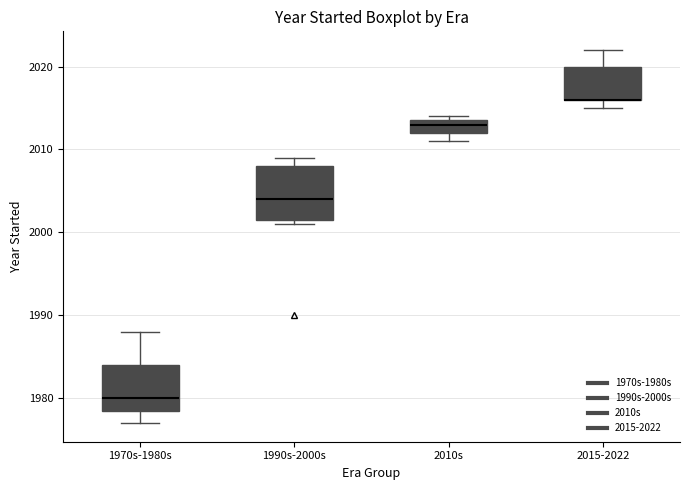

Where does the upper whisker of the box for 2015-2022 end on the y-axis? The values are not printed on the chart, so give them approximately, as read against the axis.

2022